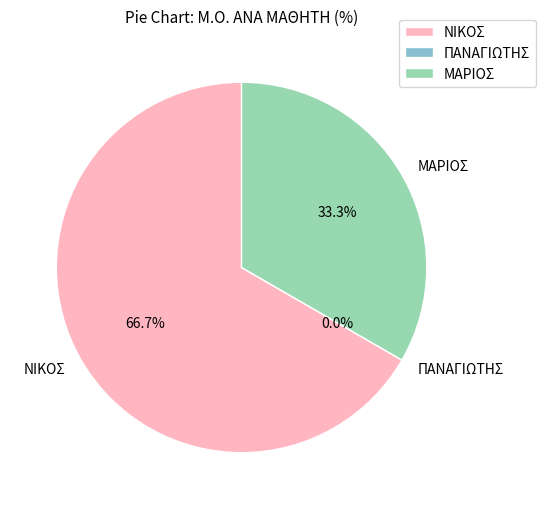

To the nearest percent, what is the combined percentage of ΝΙΚΟΣ and ΠΑΝΑΓΙΩΤΗΣ?

67%